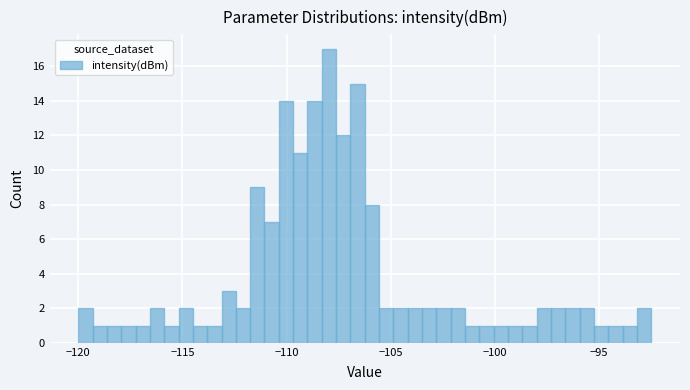

Around what value on the x-axis is the tallest bar? Give the approximate position of its centre, as read against the axis.

-108.0